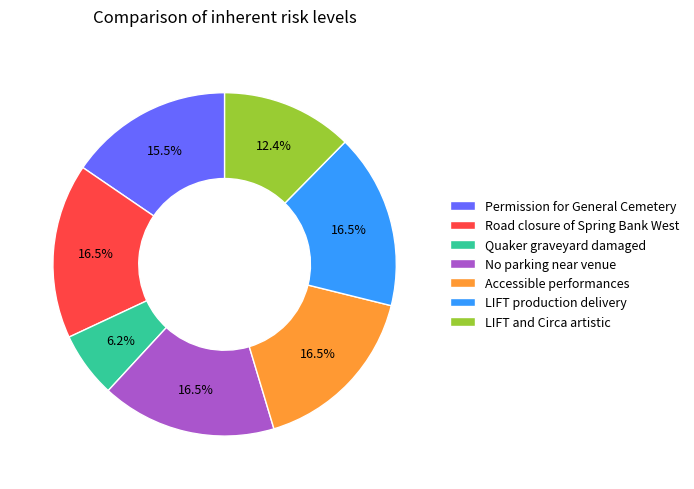

To the nearest percent, what is the average slice percentage?

14%